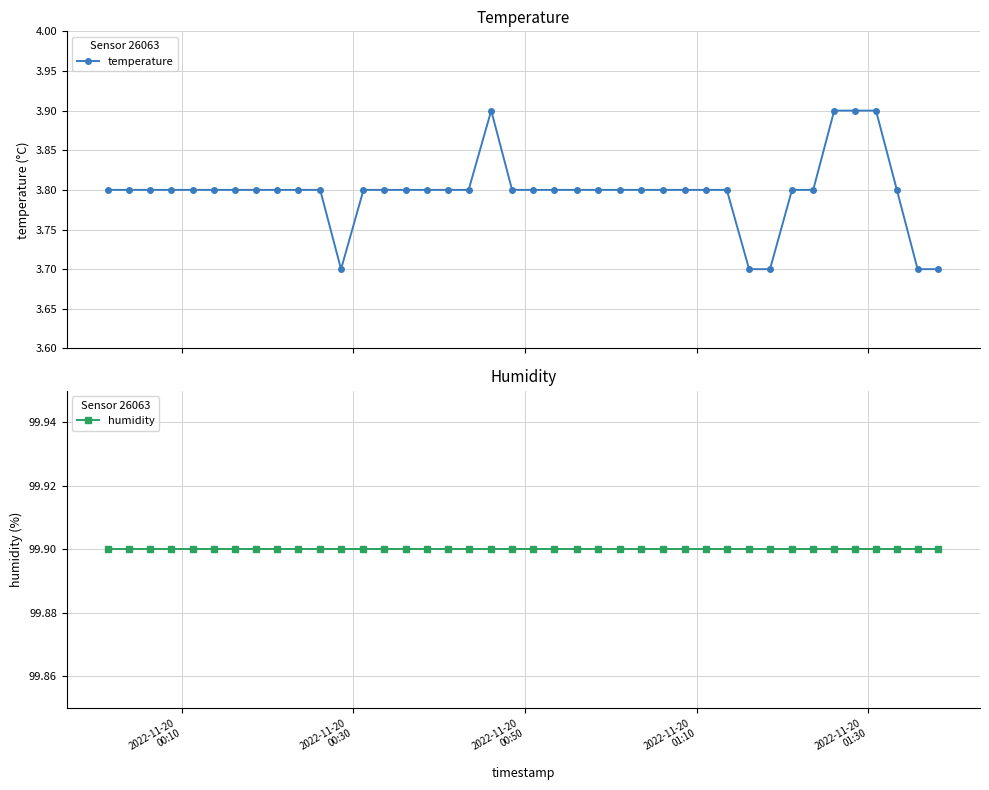

How many distinct data groups are displayed?

2